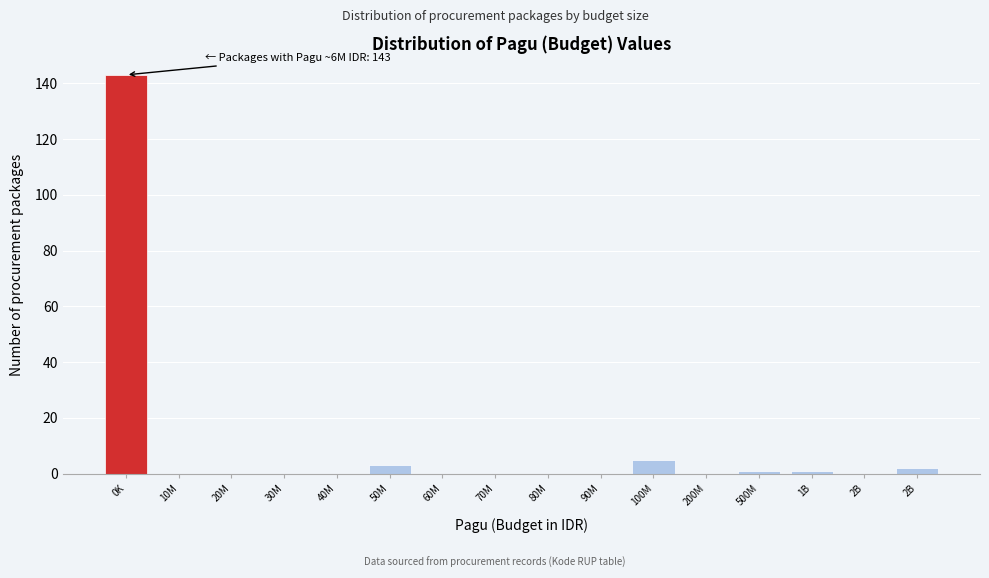

How many distinct data groups are displayed?

1